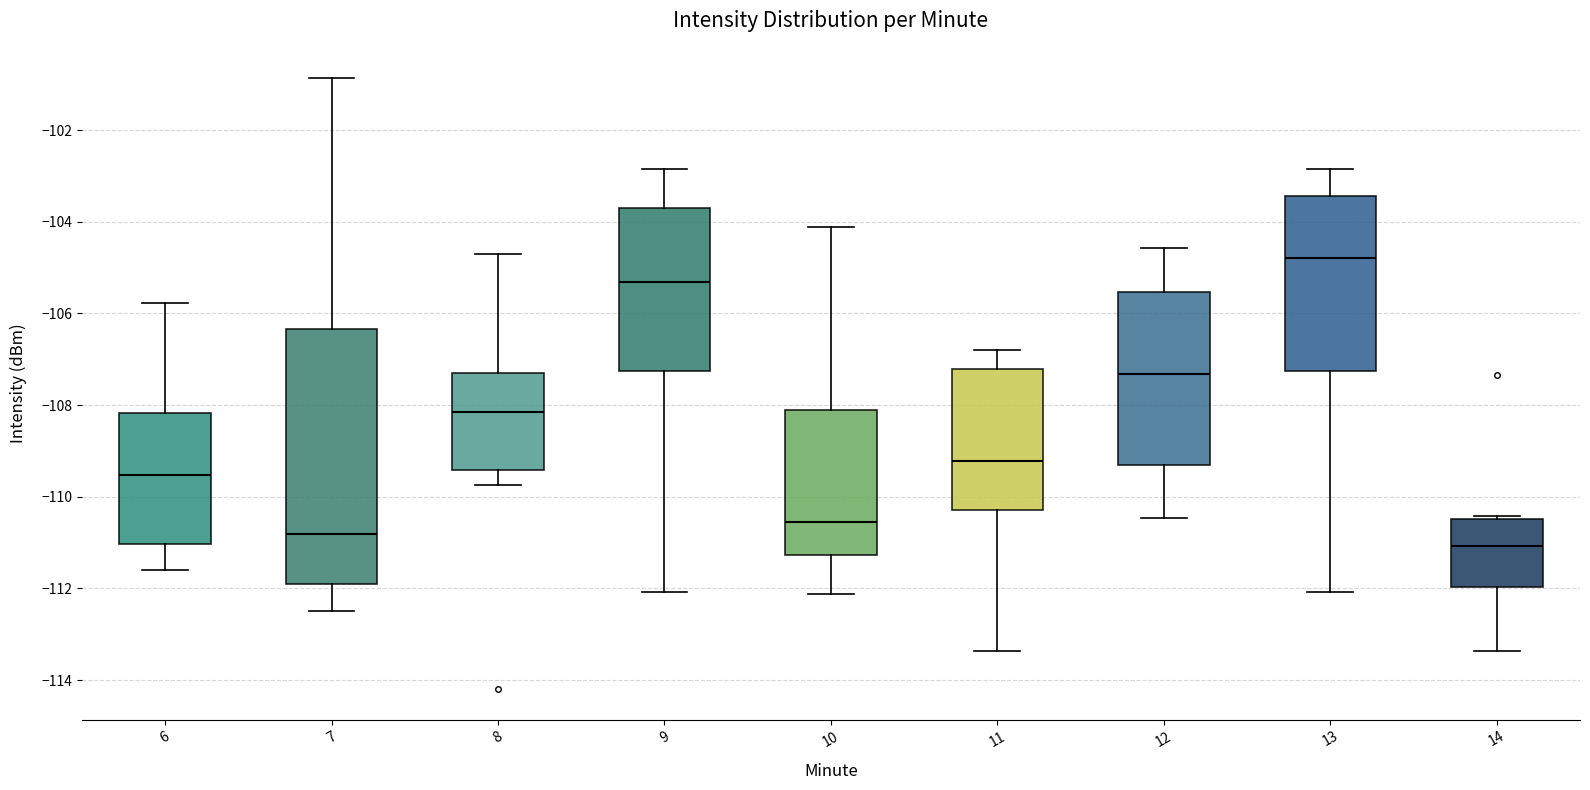

Reading left to right, transcribe this box plot: for each box, give where its median line is, the range the box spans, and where its two whiskers end, as read against the y-axis. The values are not printed on the chart, so give them approximately, as read against the axis.

6: median -109.6, box -111.0 to -108.2, whiskers -111.6 to -105.8
7: median -110.8, box -112.0 to -106.4, whiskers -112.4 to -100.8
8: median -108.2, box -109.4 to -107.4, whiskers -109.8 to -104.8
9: median -105.4, box -107.2 to -103.6, whiskers -112.0 to -102.8
10: median -110.6, box -111.2 to -108.2, whiskers -112.2 to -104.2
11: median -109.2, box -110.2 to -107.2, whiskers -113.4 to -106.8
12: median -107.4, box -109.4 to -105.6, whiskers -110.4 to -104.6
13: median -104.8, box -107.2 to -103.4, whiskers -112.0 to -102.8
14: median -111.0, box -112.0 to -110.4, whiskers -113.4 to -110.4 (just above the box's upper edge)